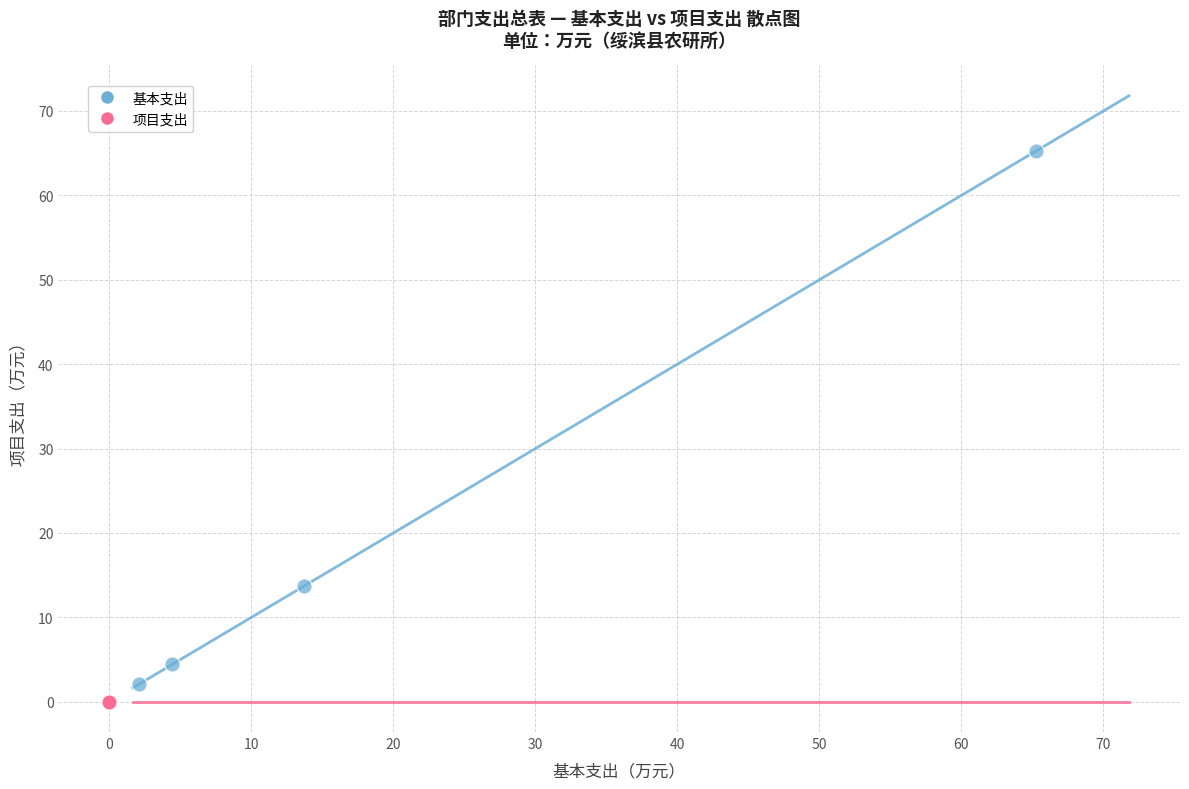

Which series reaches the maximum Y coordinate?

基本支出